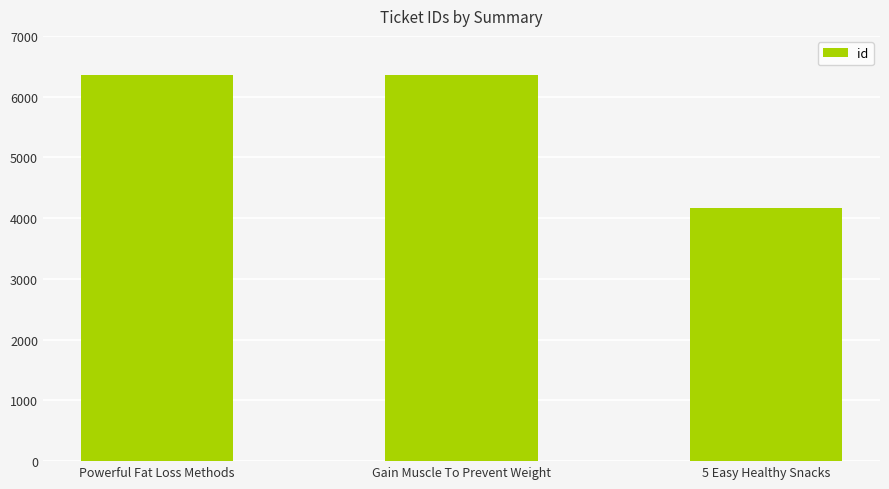

What is the ratio of the value at Powerful Fat Loss Methods to the value at Gain Muscle To Prevent Weight?

1.0